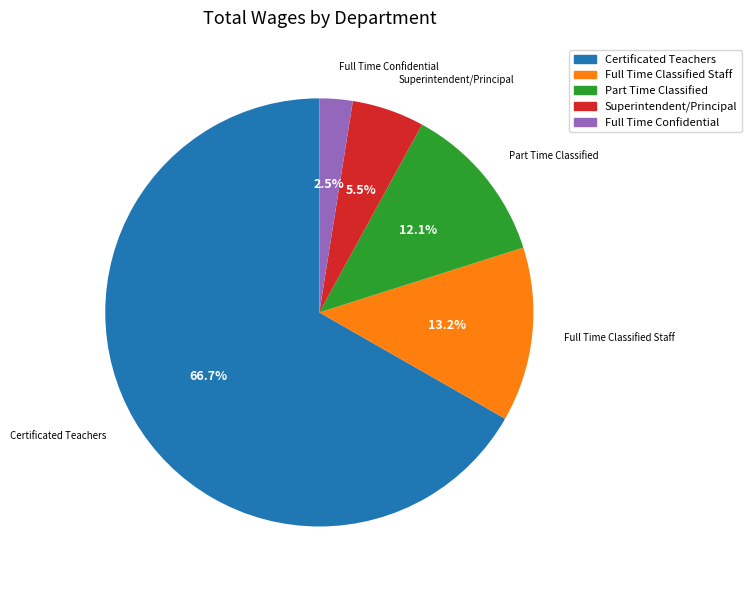

Is there any slice that represents more than half of the pie?

Yes